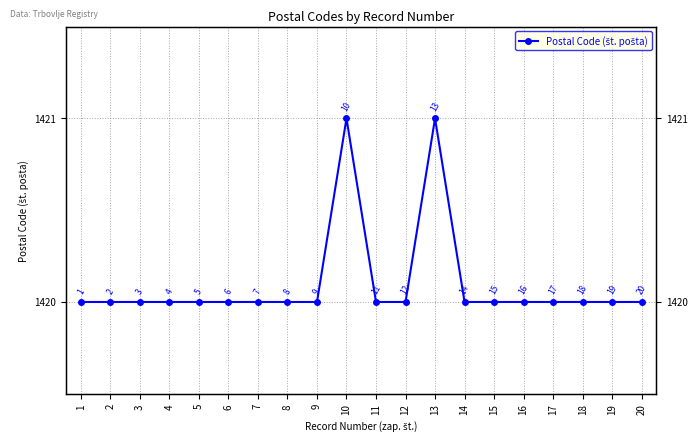

Is it true that the value at 15 is 2544?

False